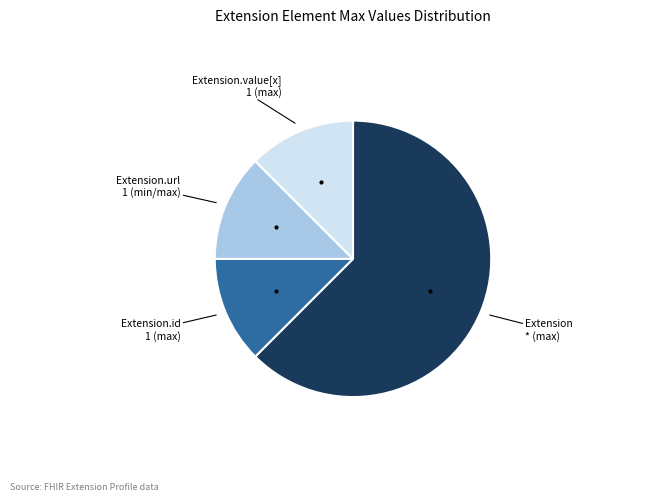

Is there a majority slice in this chart?

Yes